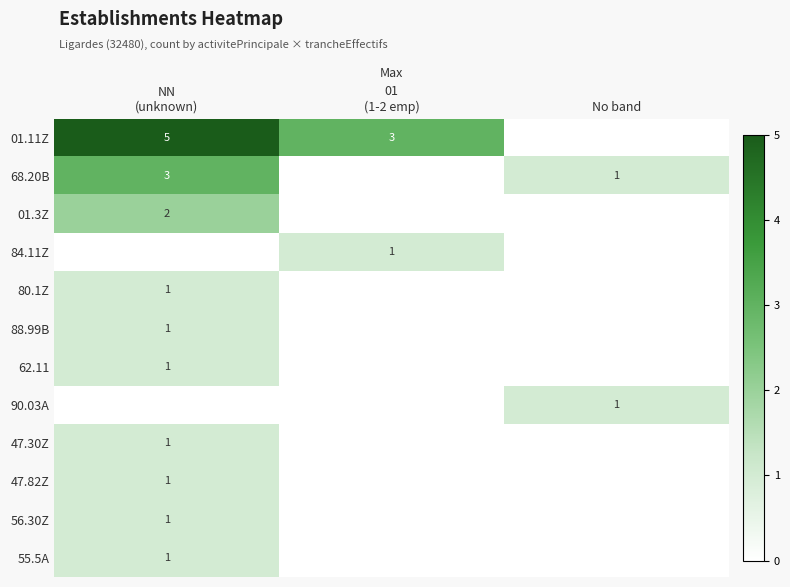

The 68.20B series shows 0 at No band. True or false?

False